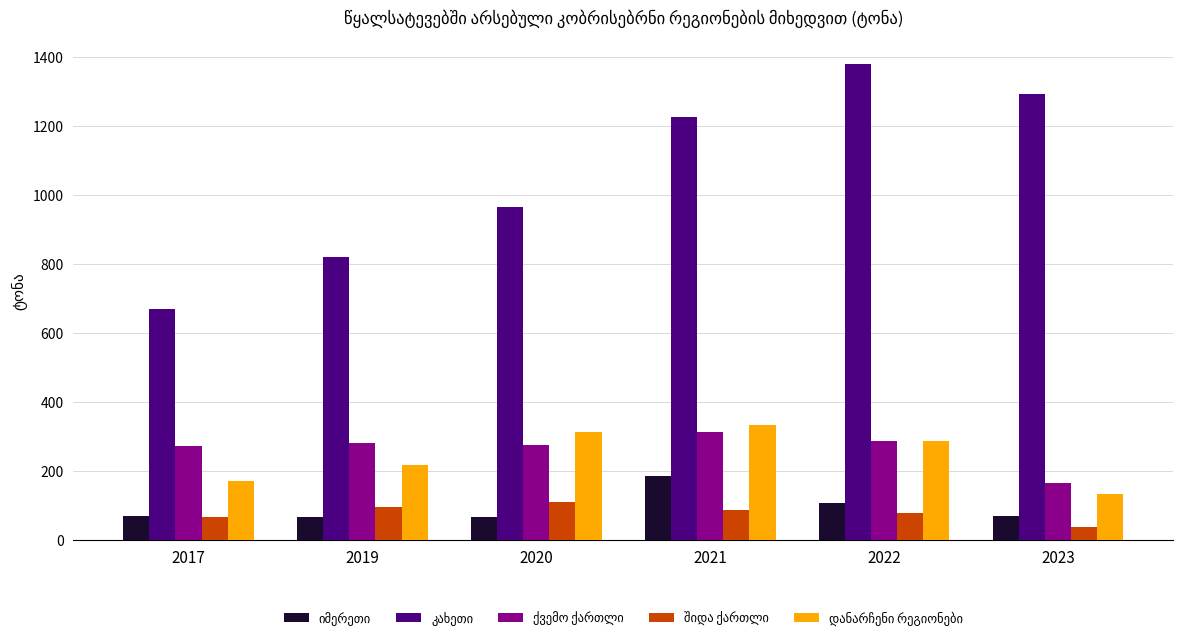

At how many categories does at least one series exceed 1145?

3